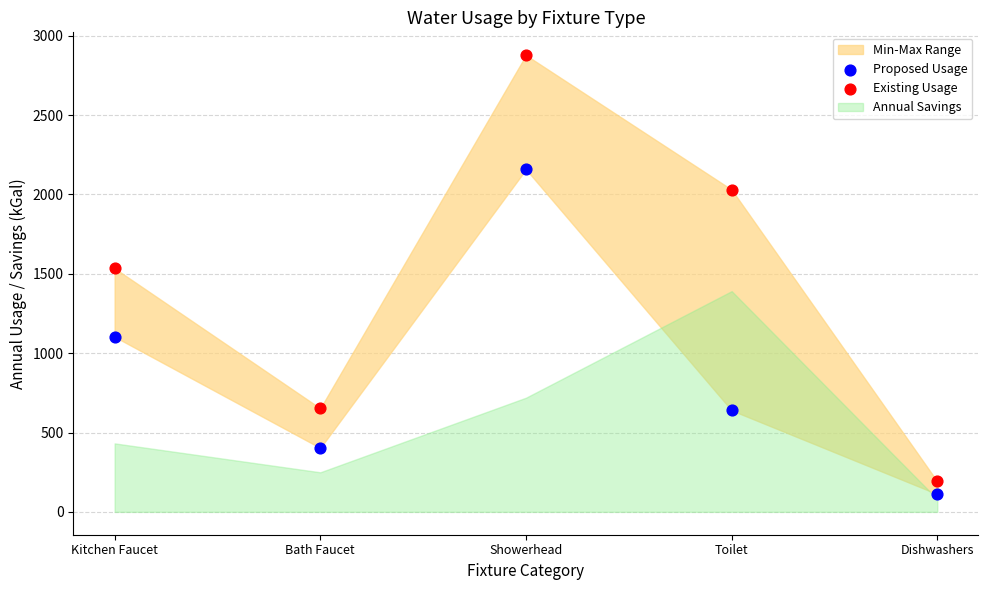

Which series has the widest spread of Y values?

Existing Usage